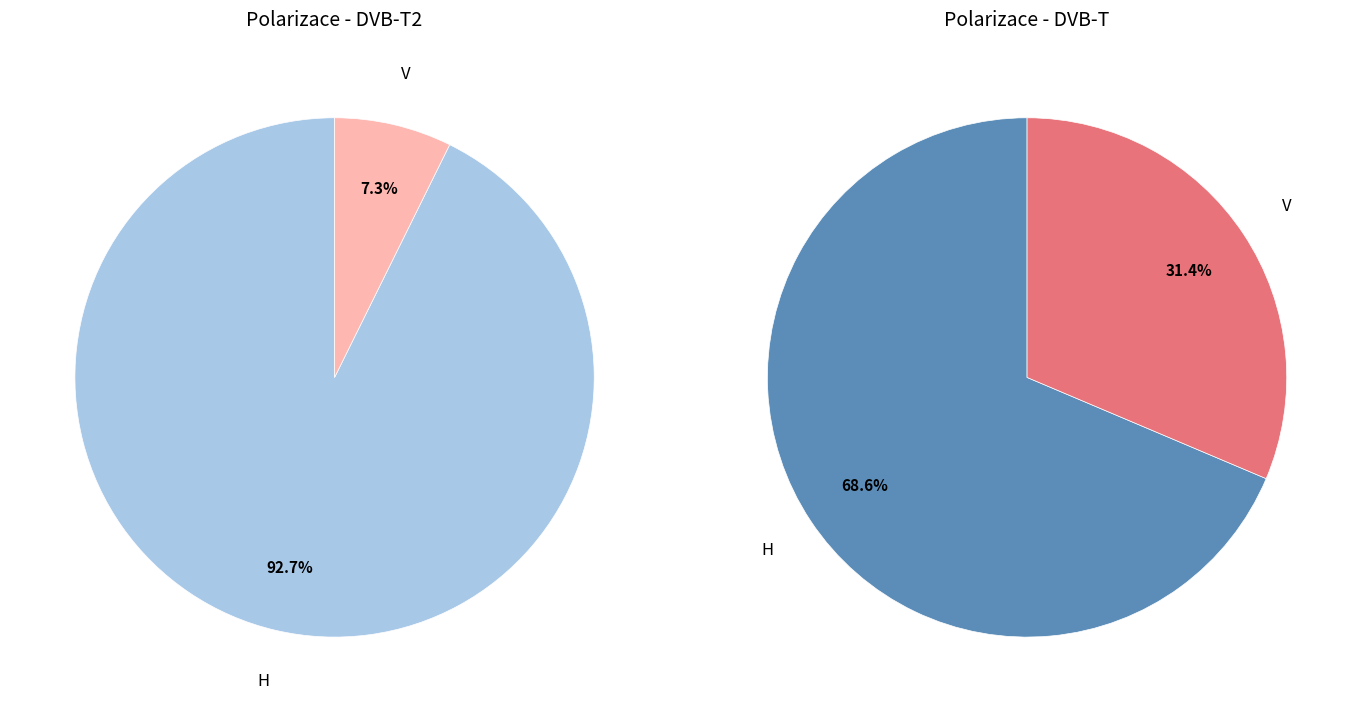

Rank the categories by value from lowest to highest.

V, H